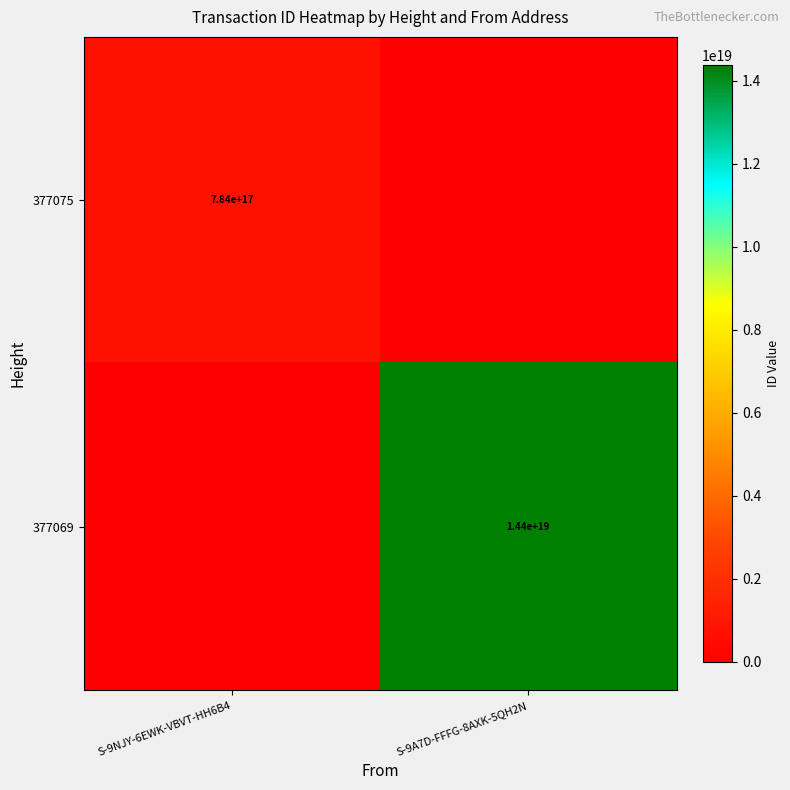

The 377069 series shows 3890168242075087872 at S-9A7D-FFFG-8AXK-5QH2N. True or false?

False